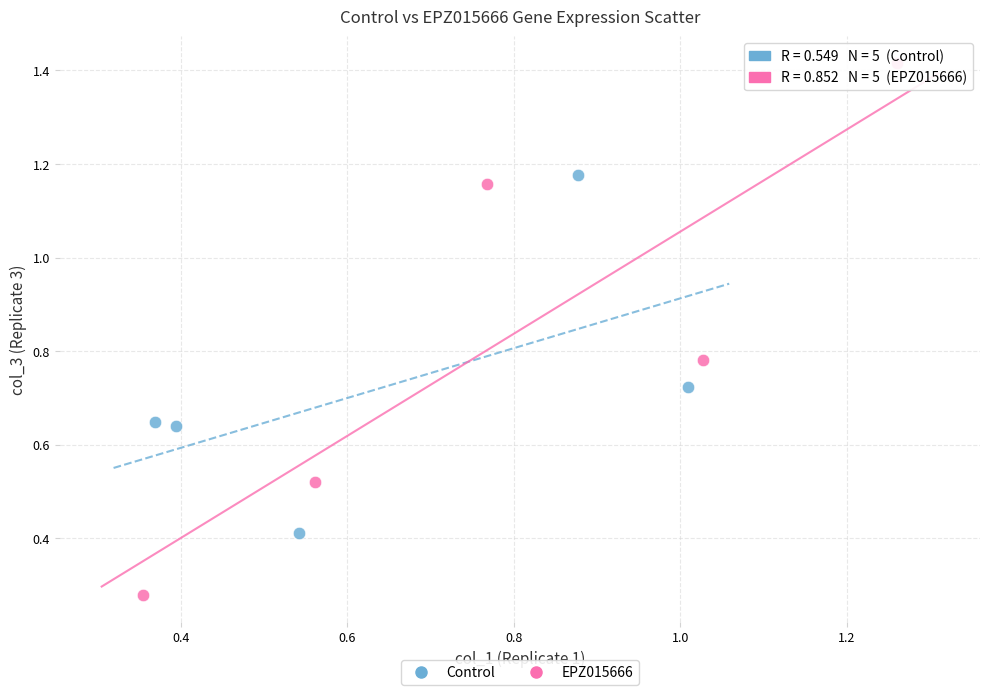

Which series has the widest spread of Y values?

EPZ015666